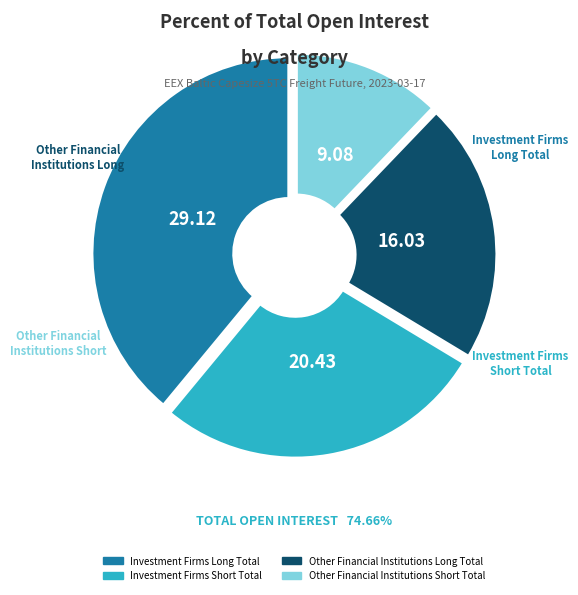

Does Other Financial Institutions Long Total represent more than half of the total?

No